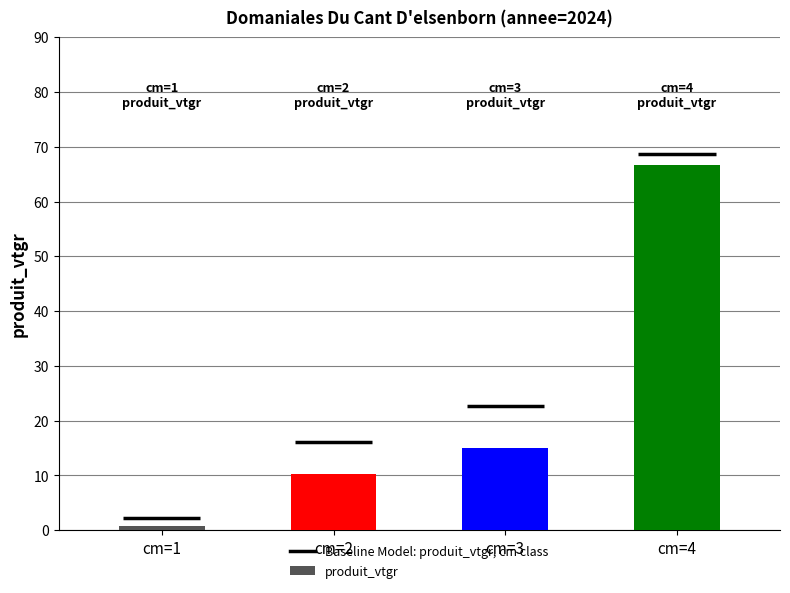

What is the value of the 3rd bar from the left?

15.0